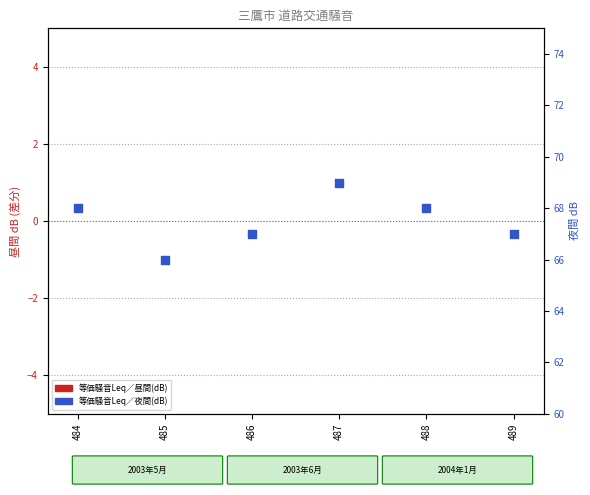

At which category is the sum across all series the highest?

487